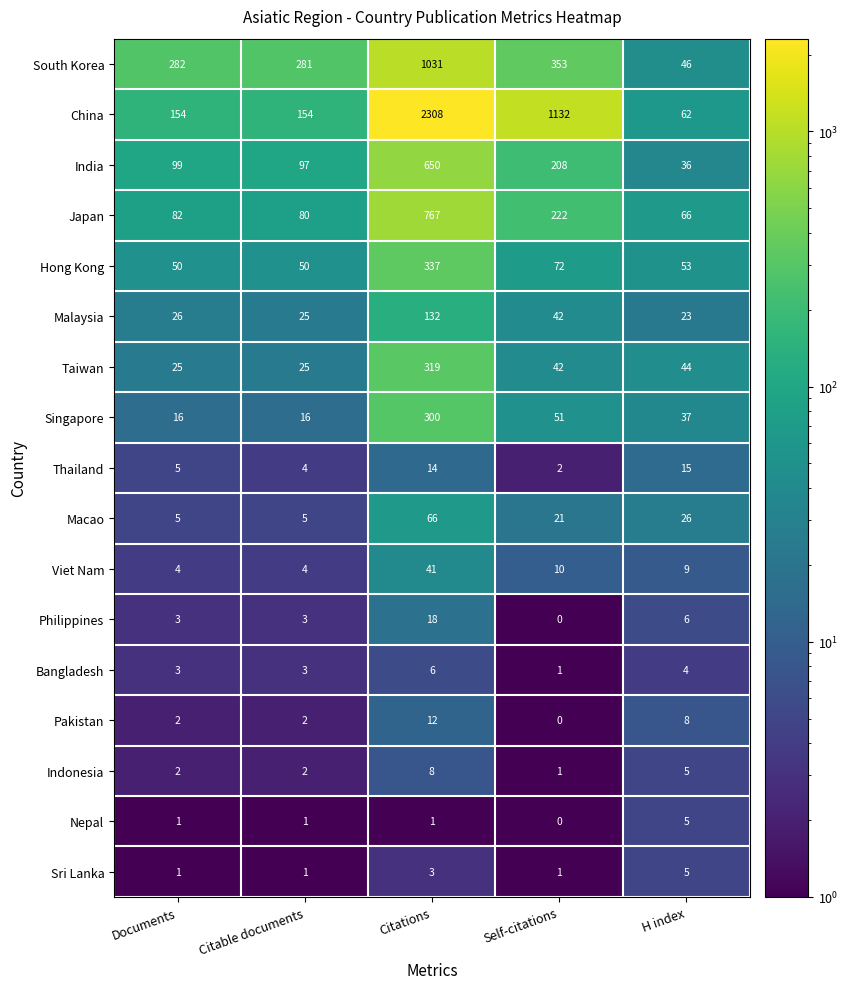

The Bangladesh series shows 1 at Self-citations. True or false?

True